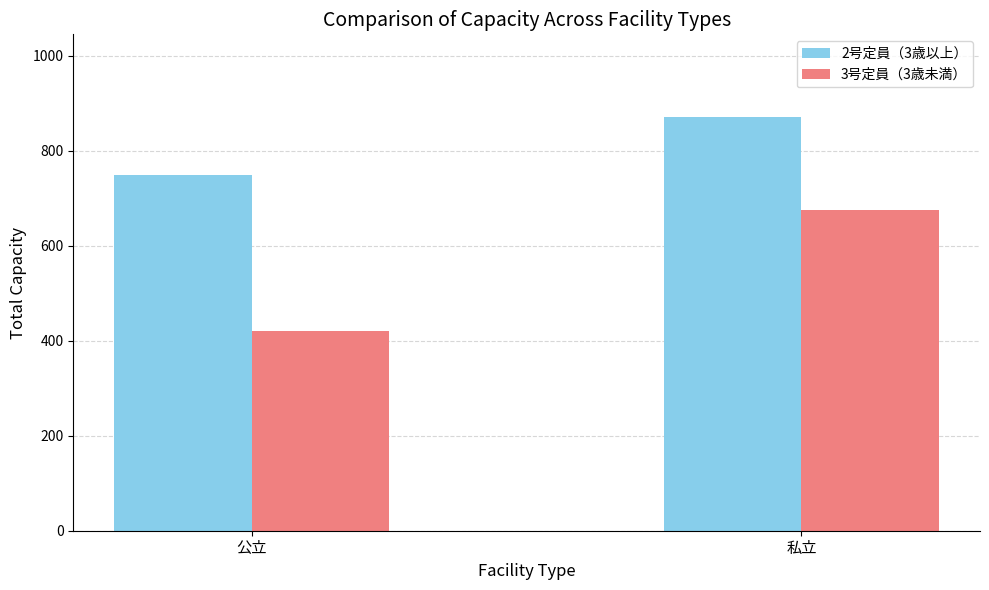

What is the sum of all 2号定員（3歳以上） values?

1621